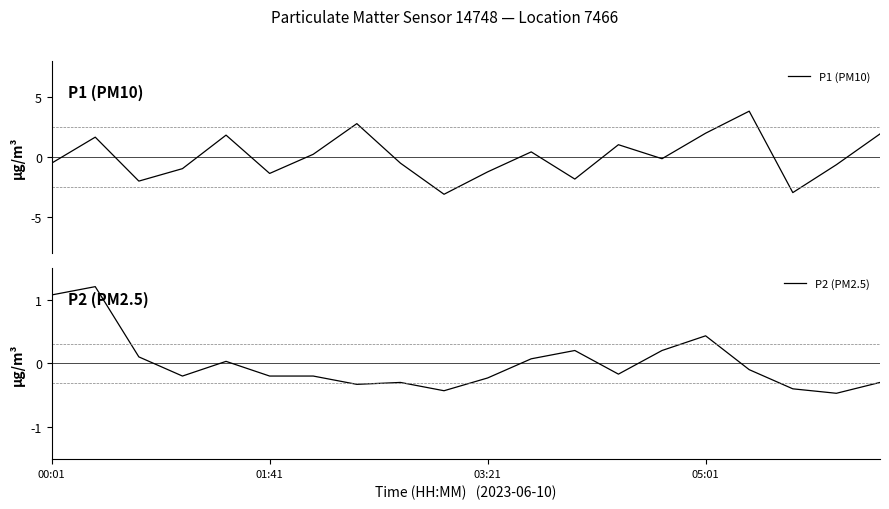

Is this an area chart (filled region under the line)?

No